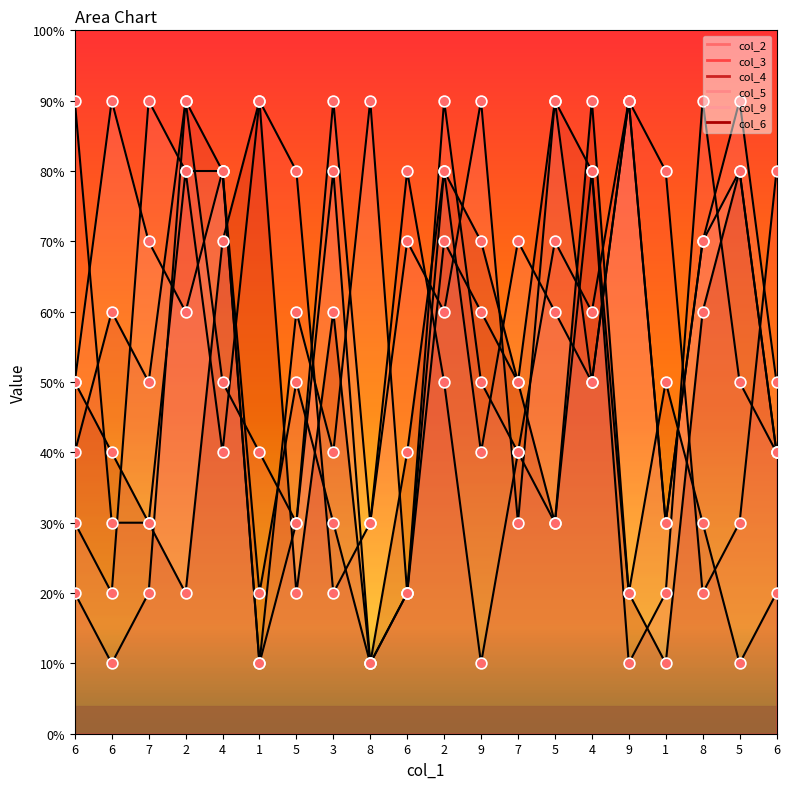

Is the value of col_4 at 8 greater than the value of col_6 at 9?

No